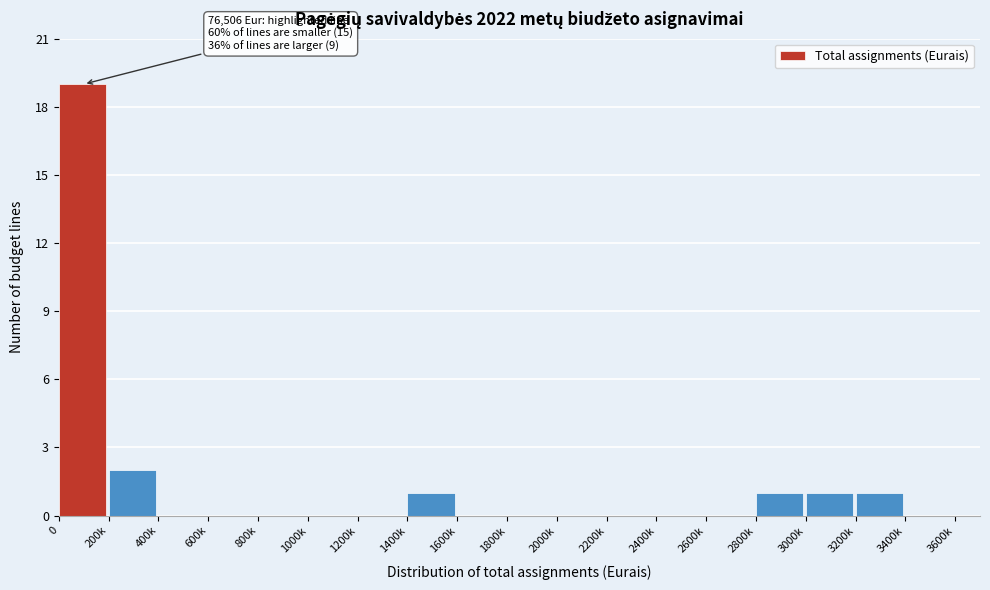

Reading right to left, list all the values displayed in this chart.

3400k=0	3200k=1	3000k=1	2800k=1	2600k=0	2400k=0	2200k=0	2000k=0	1800k=0	1600k=0	1400k=1	1200k=0	1000k=0	800k=0	600k=0	400k=0	200k=2	0=19